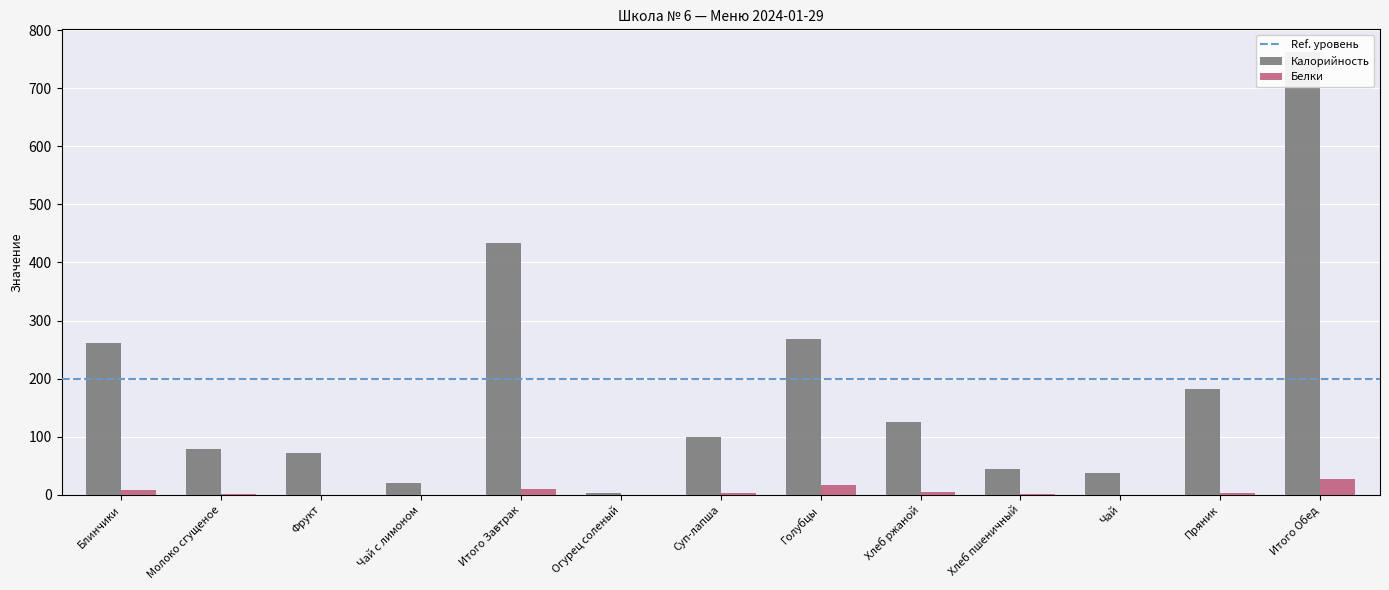

What is the difference between the Калорийность values at Чай and Хлеб ржаной?

89.0